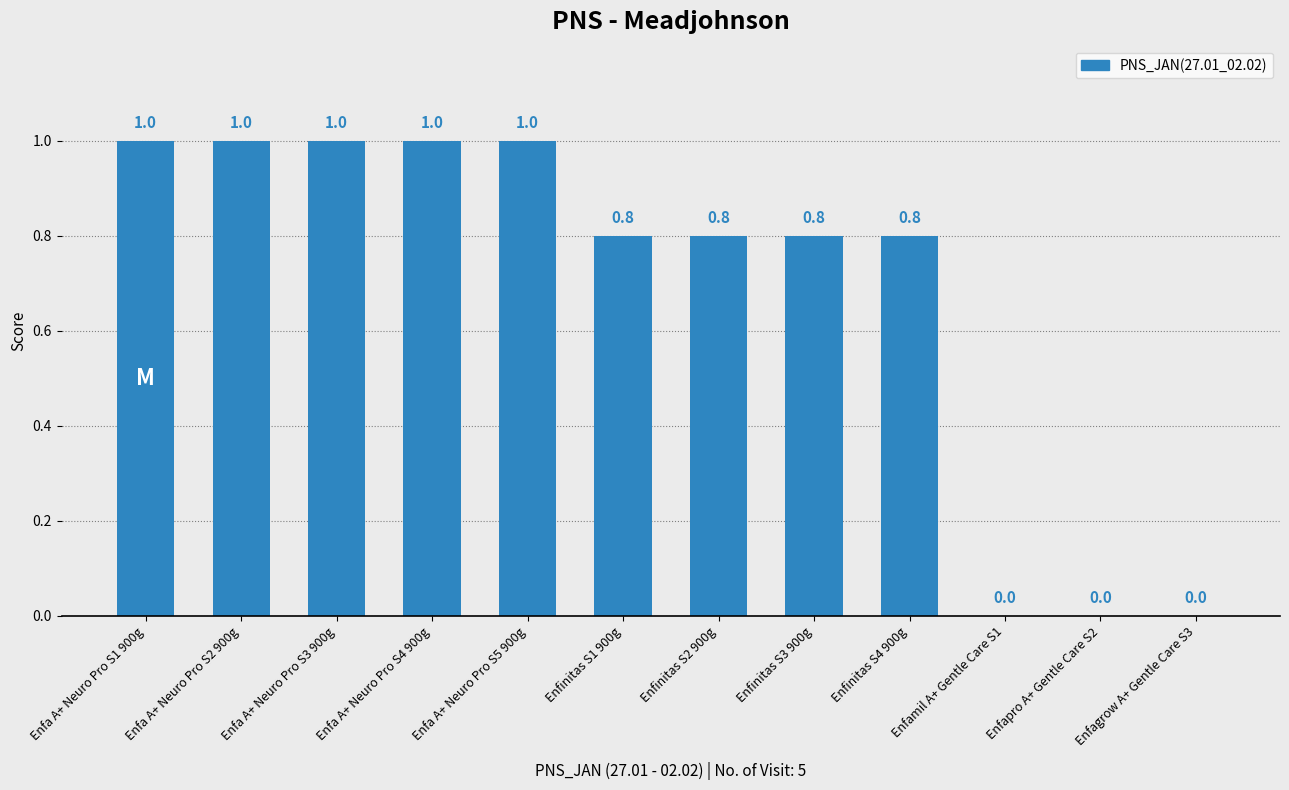

True or false: the data shows 1.4 at Enfa A+ Neuro Pro S4 900g.

False